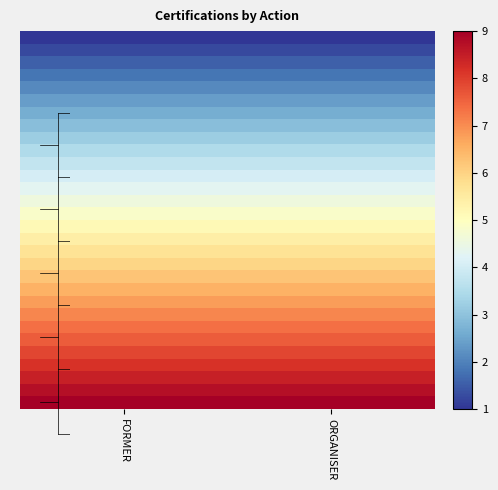

What is the total value across all series at FORMER?

150.0